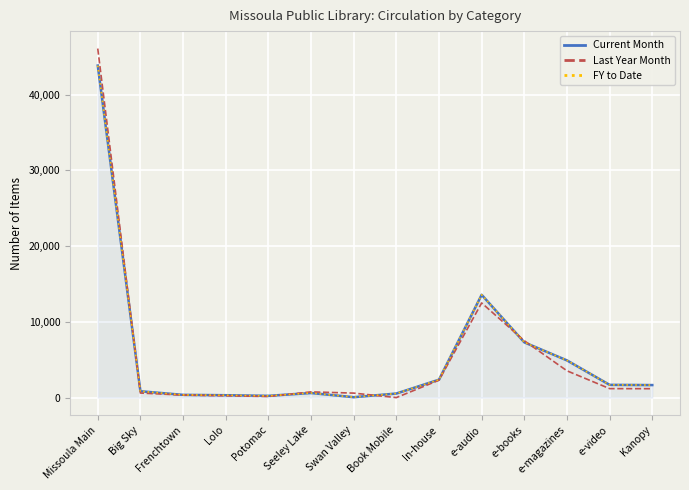

What position from the left is Potomac?

5